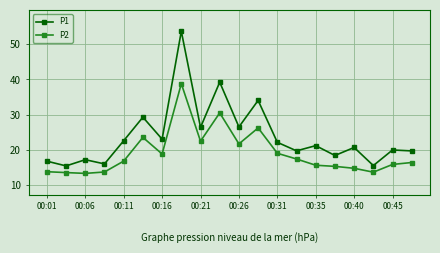

True or false: P2 and P1 cross at least once.

False